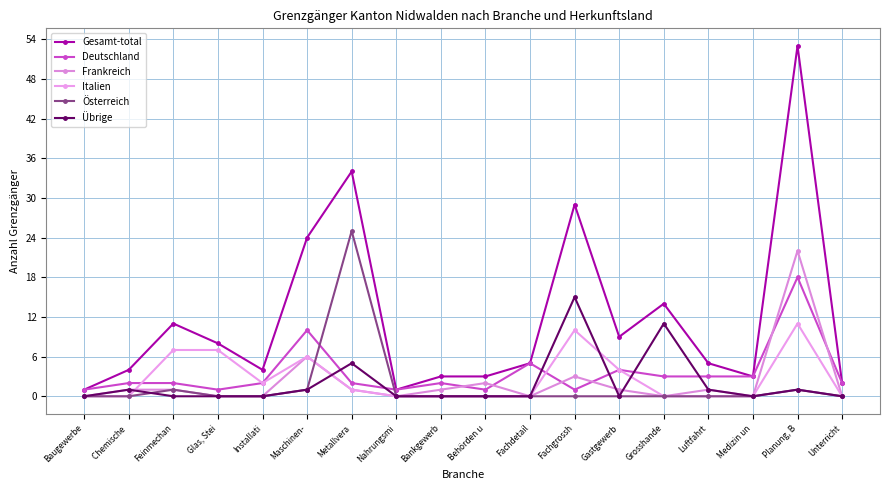

How many data points does each series have?

18